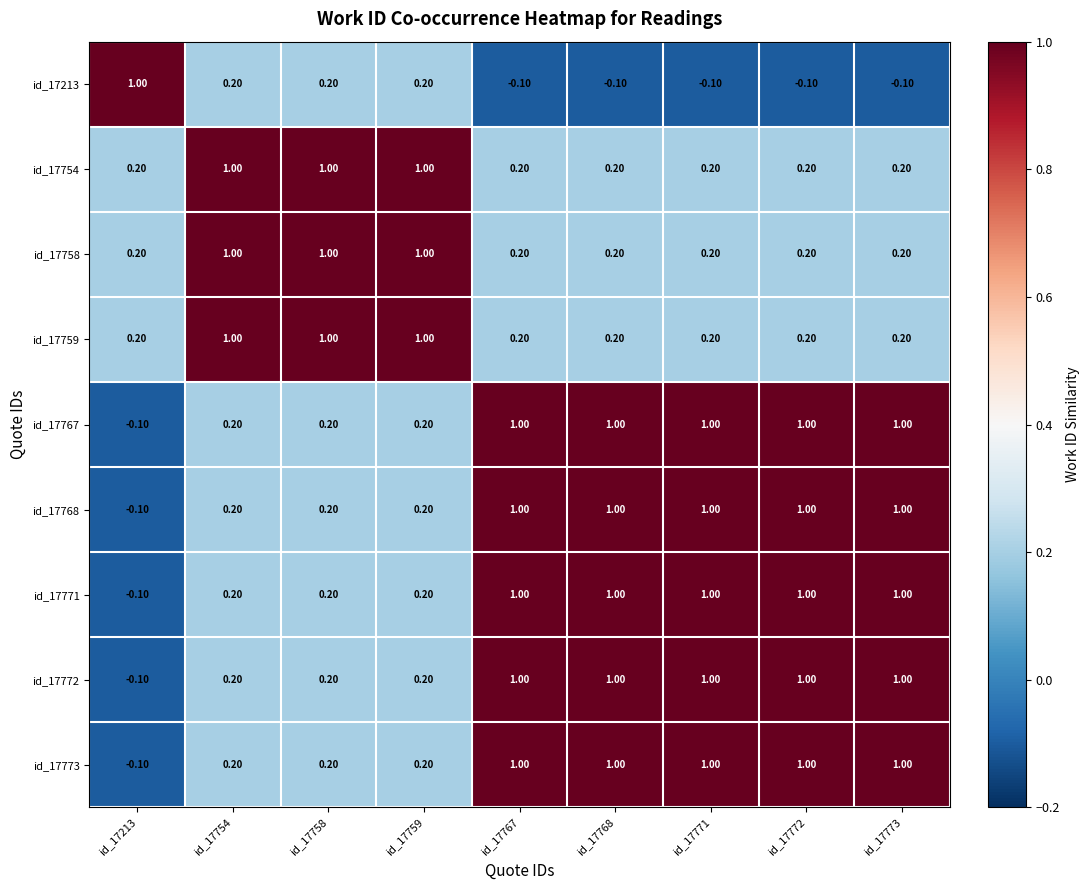

At how many categories does at least one series exceed 0?

9